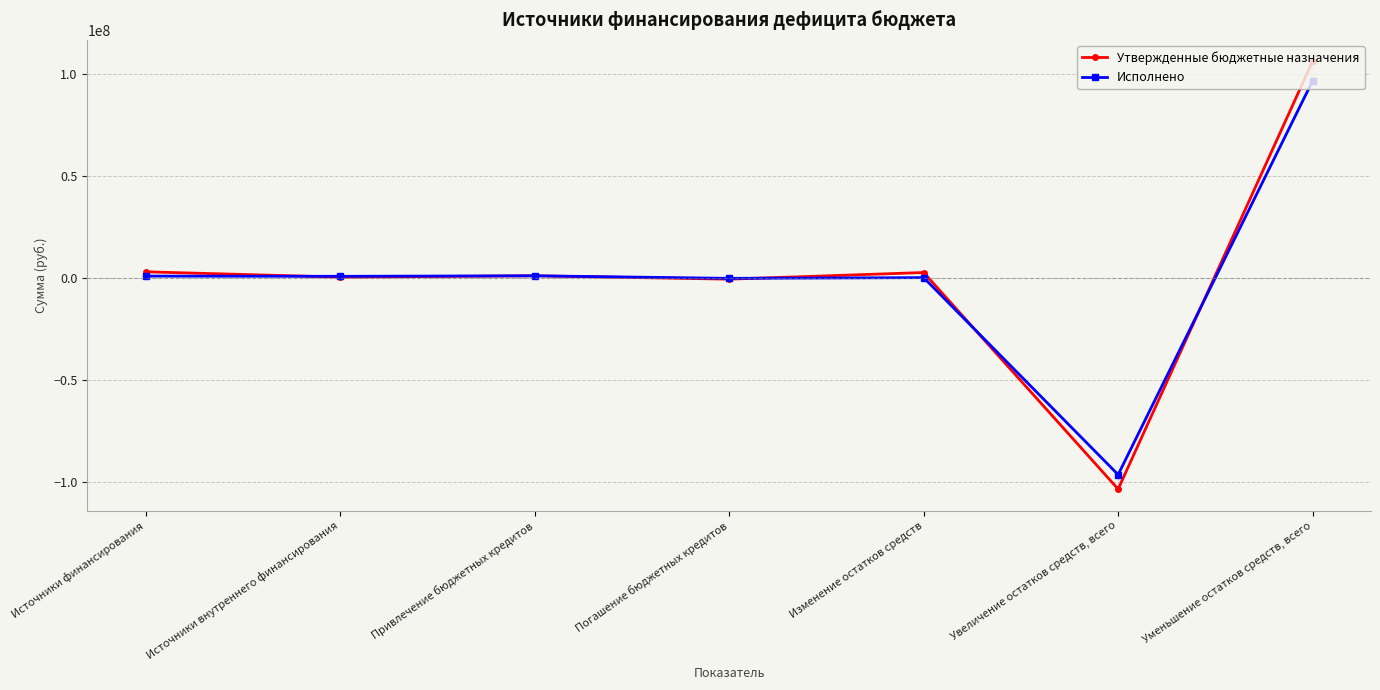

What is the sum of the Исполнено values at Источники внутреннего финансирования and Уменьшение остатков средств, всего?

97378493.6